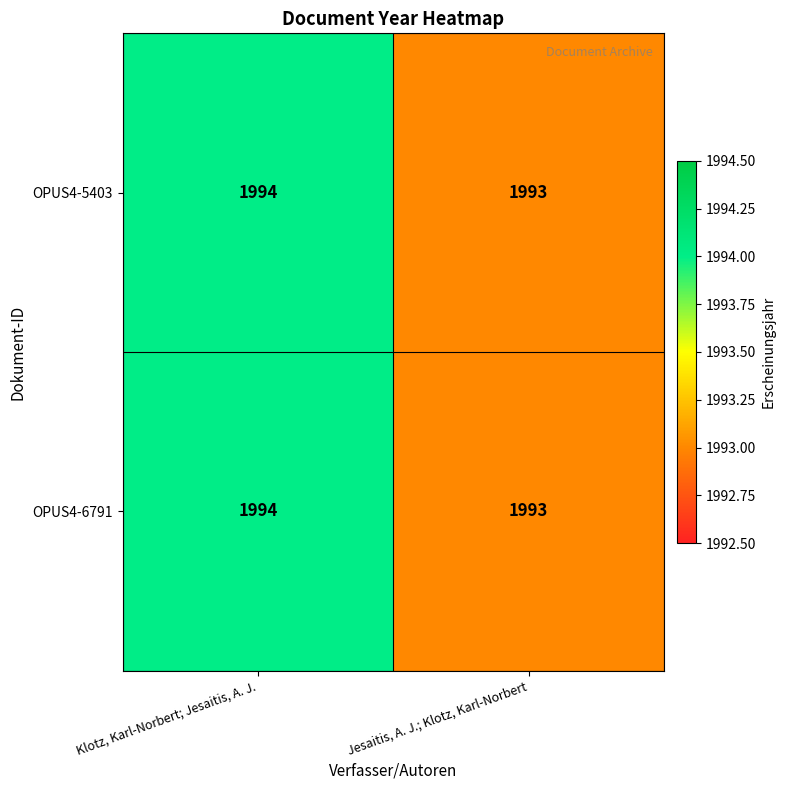

Rank the categories by OPUS4-5403 value from lowest to highest.

Jesaitis, A. J.; Klotz, Karl-Norbert, Klotz, Karl-Norbert; Jesaitis, A. J.